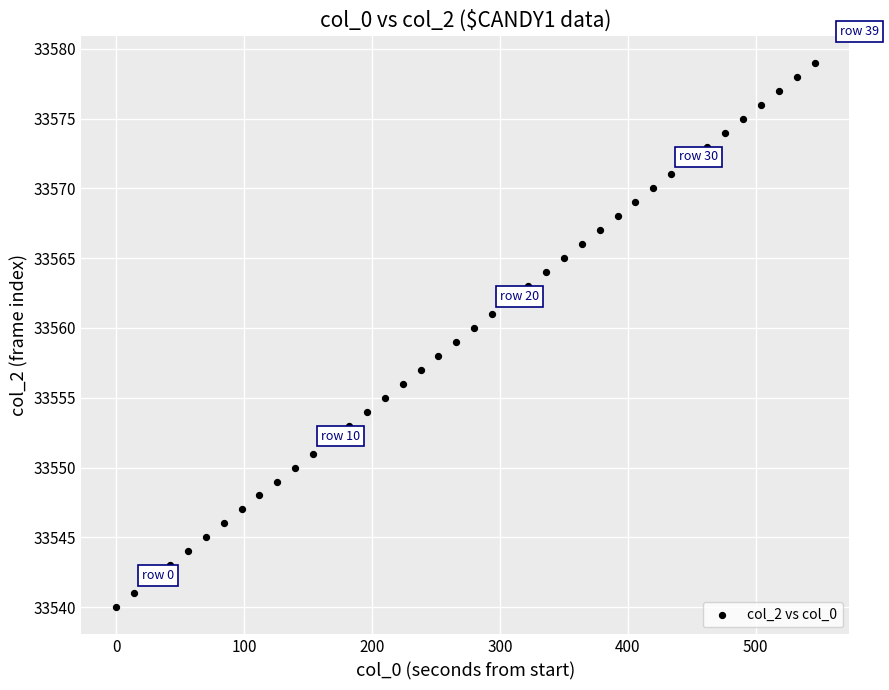

What is the range of Y values (max minus min)?

39